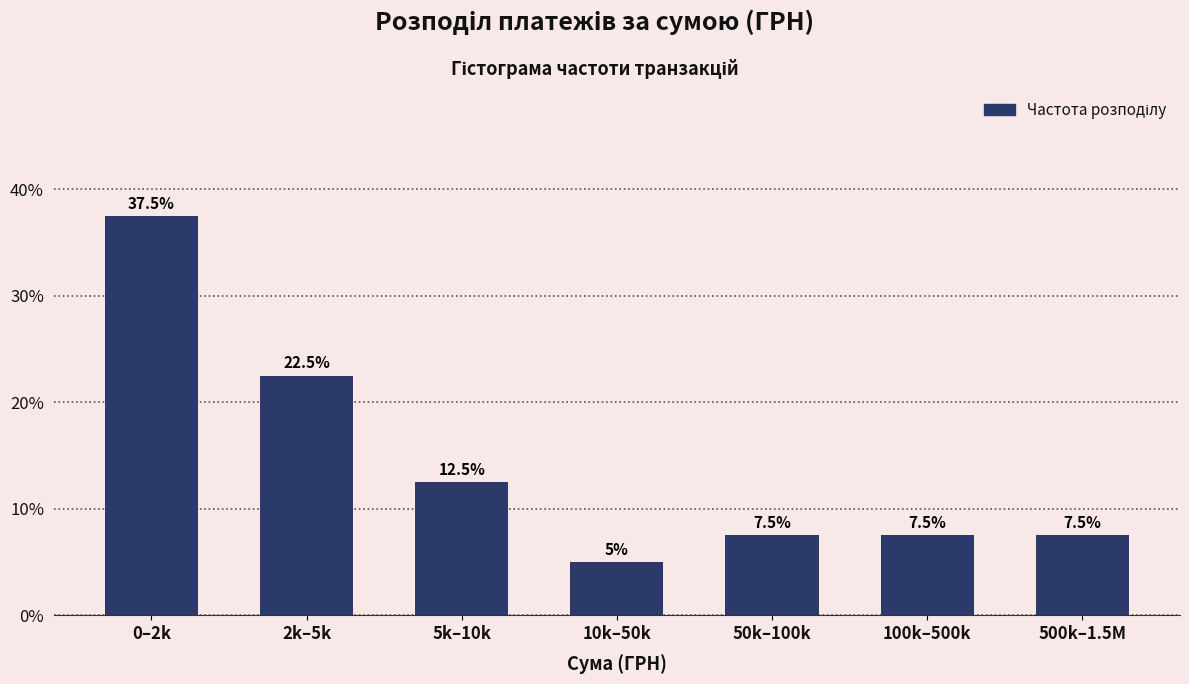

Reading left to right, what are all the values shown in this chart?

0–2k=37.5	2k–5k=22.5	5k–10k=12.5	10k–50k=5.0	50k–100k=7.5	100k–500k=7.5	500k–1.5M=7.5